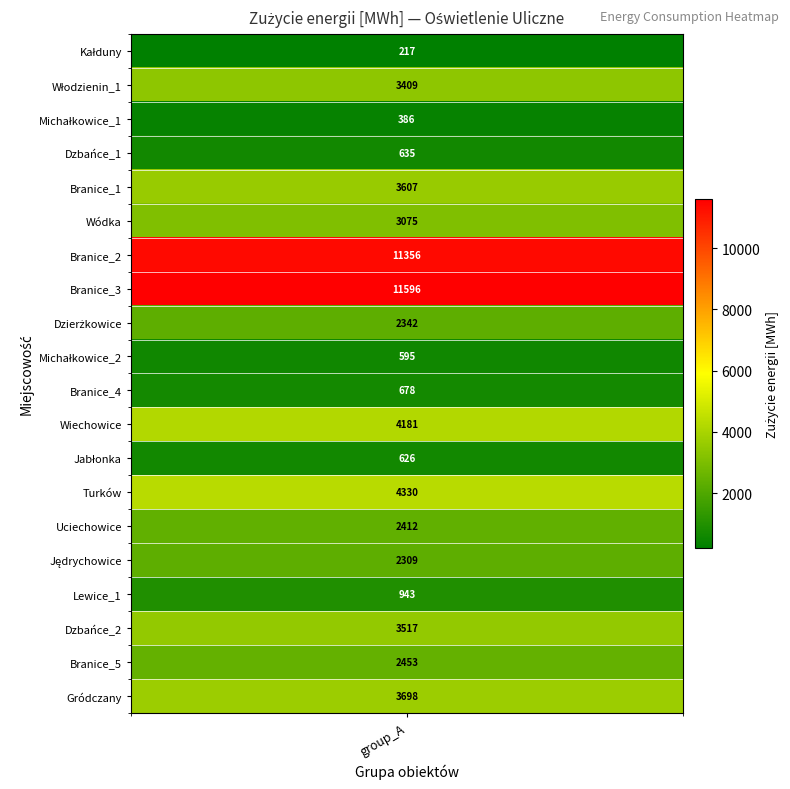

What is the ratio of the value at 8 to the value at 2?

6.1